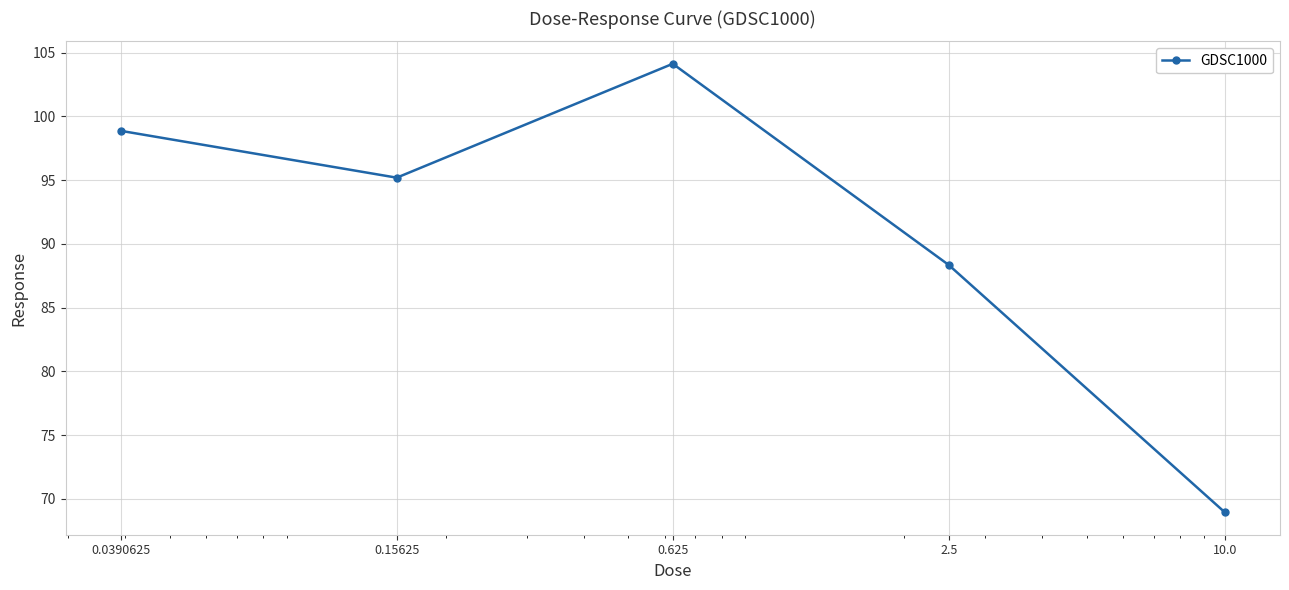

What is the sum of all values?

455.5